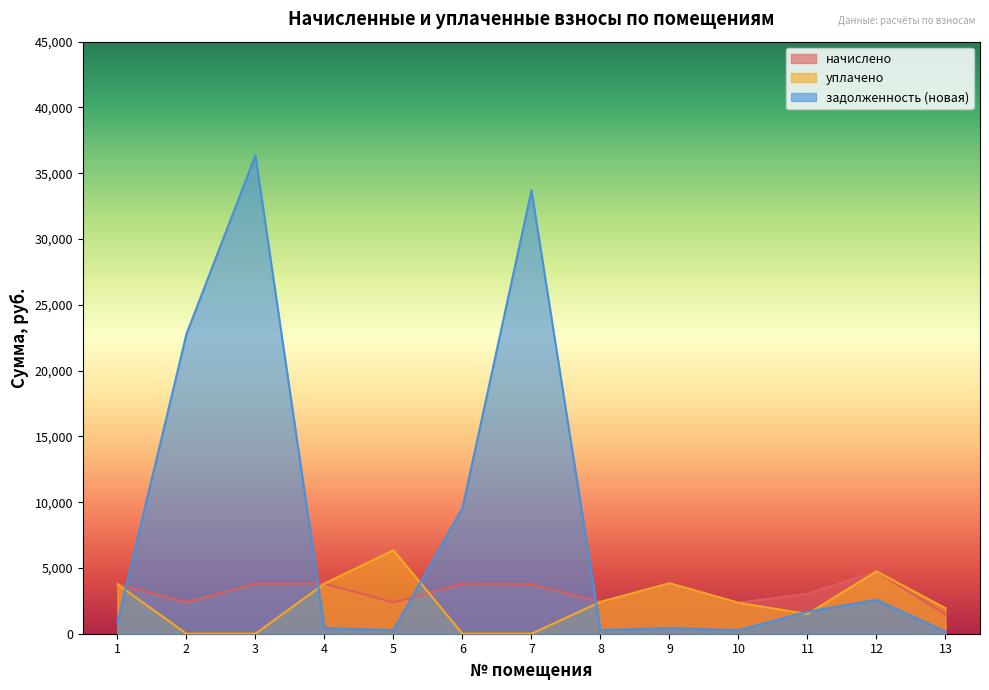

True or false: уплачено and начислено cross at least once.

True